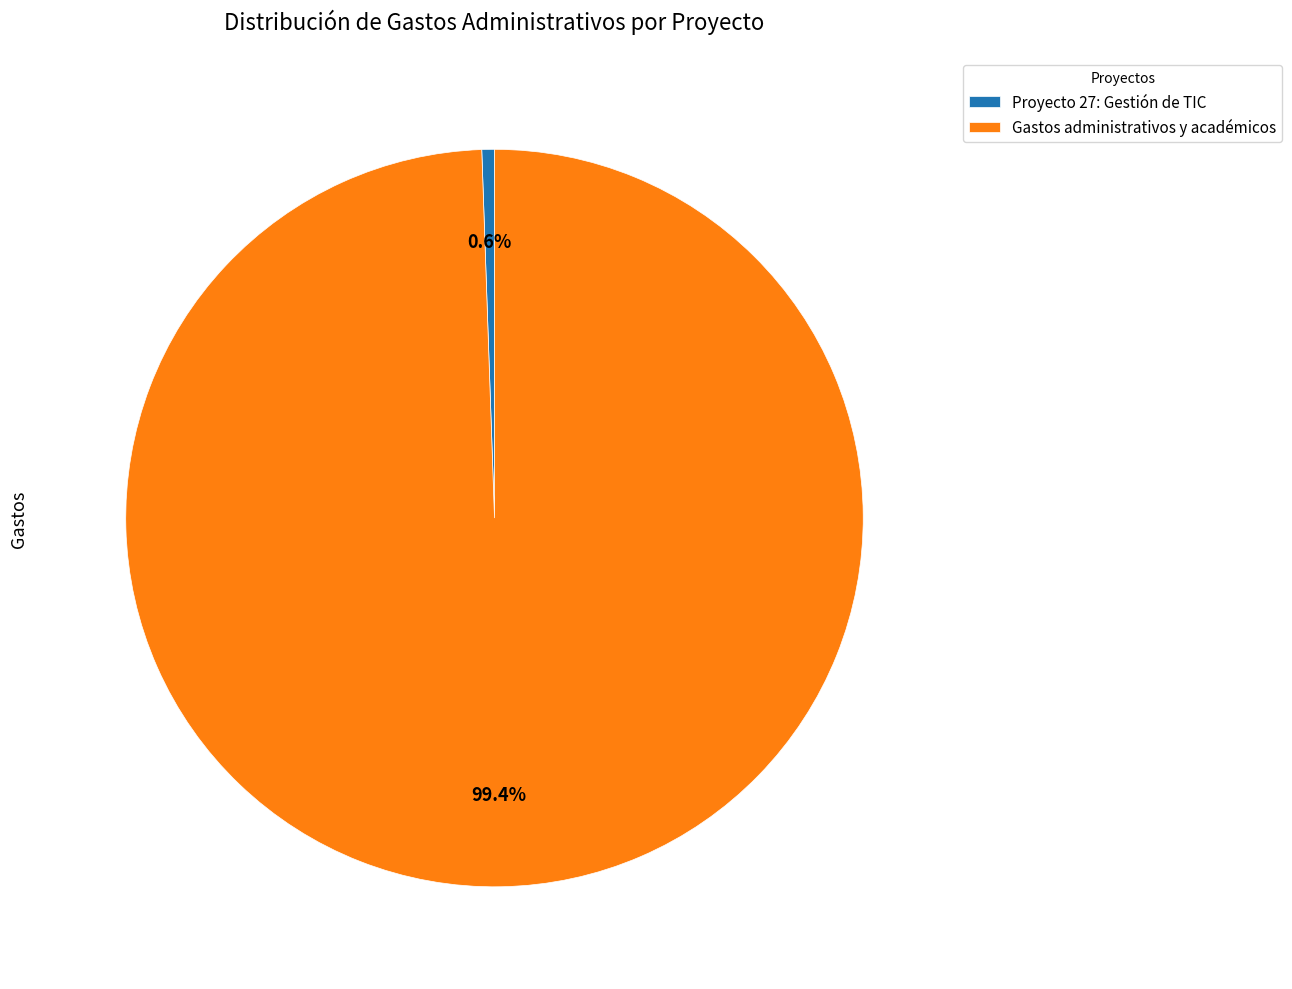

Is the sum of Proyecto 27: Gestión de TIC and Gastos administrativos y académicos greater than half?

Yes